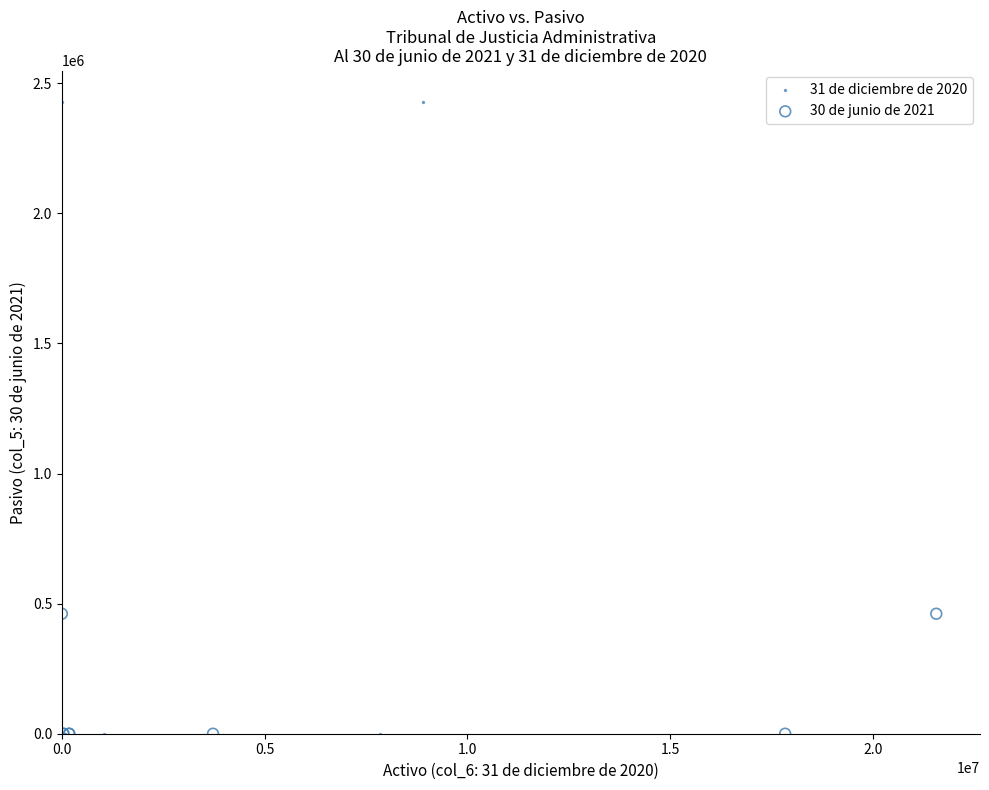

Which series has the largest Y range (max minus min)?

31 de diciembre de 2020